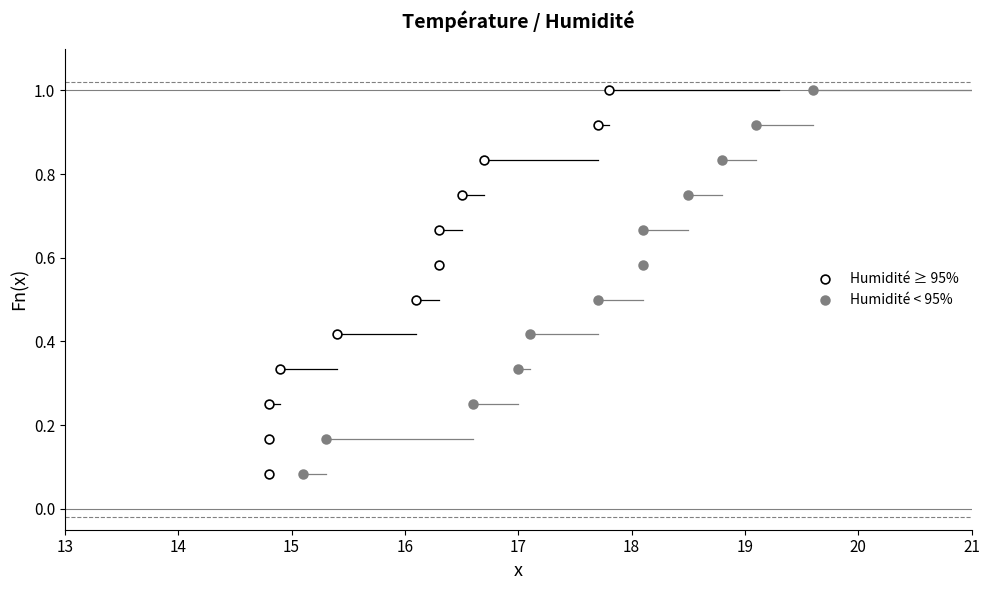

What are all the series names shown in the legend?

Humidité ≥ 95%, Humidité < 95%